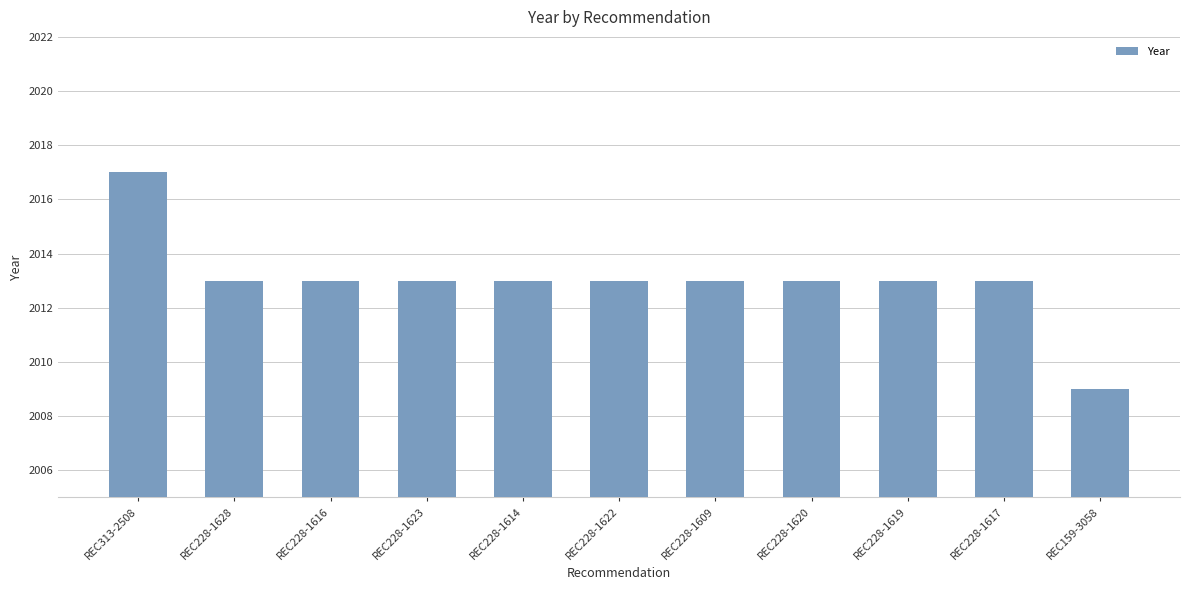

What is the smallest value displayed?

2009